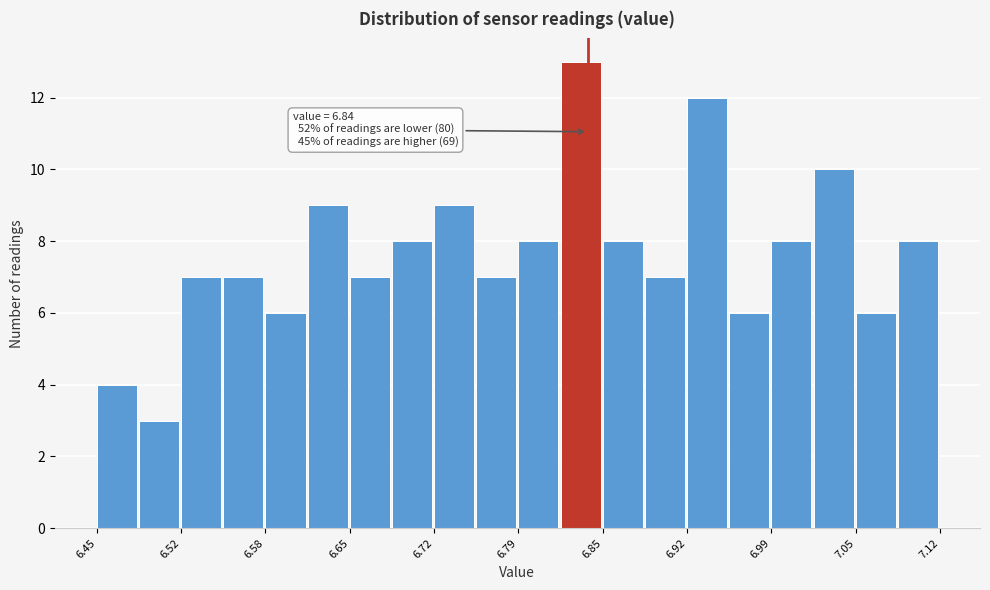

Read against the x-axis, roughly where is the centre of the tallest bar?

6.83